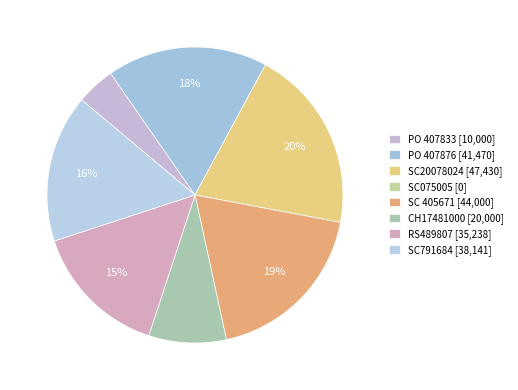

To the nearest percent, what portion does RS489807 represent?

15%